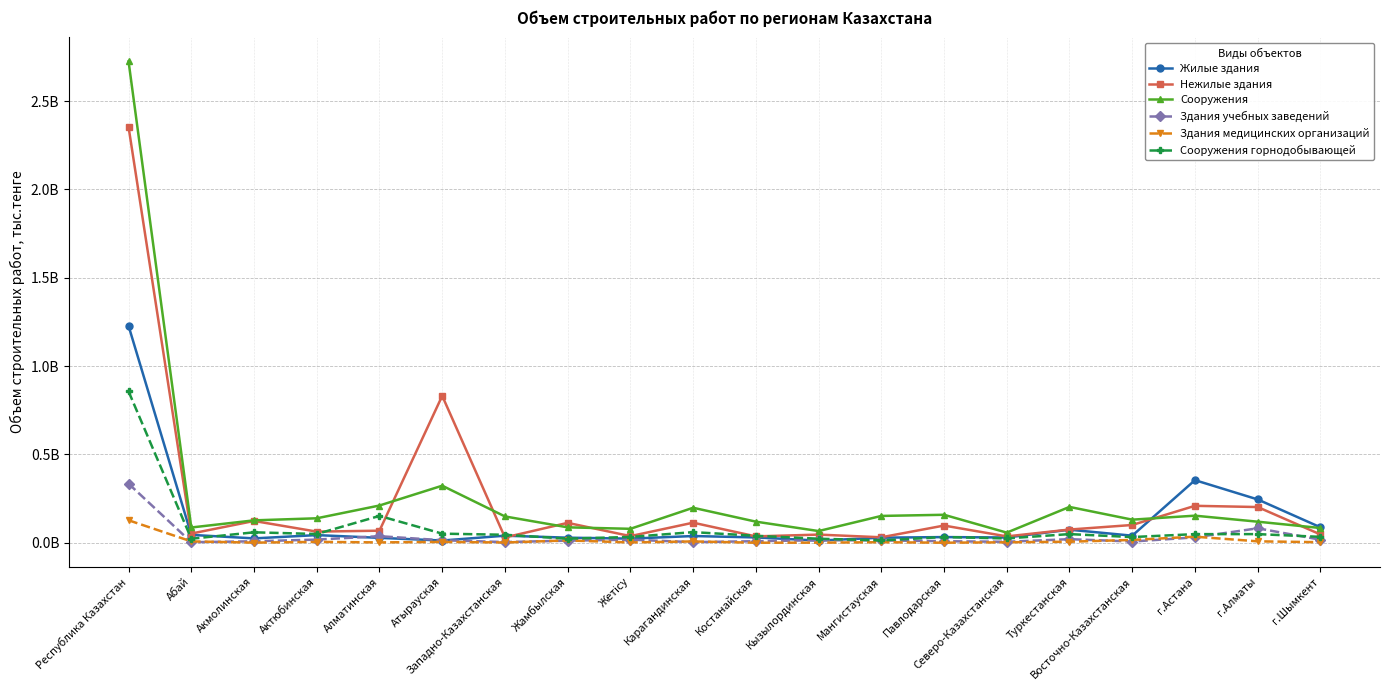

Where is Жилые здания nearest to the value 620107340?

г.Астана